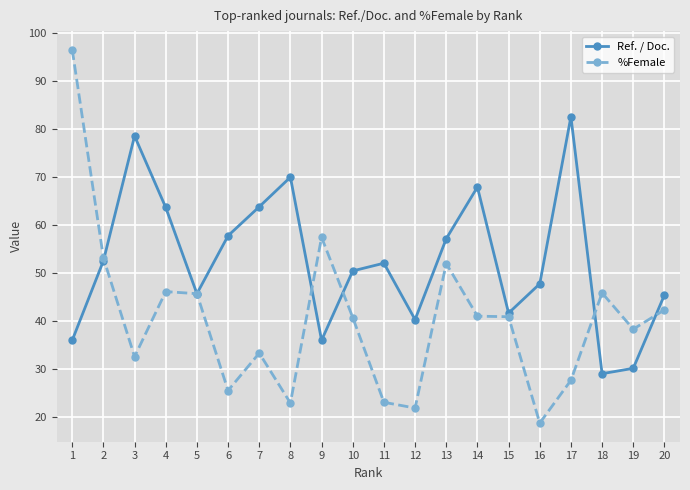

Where is the first local maximum for Ref. / Doc.?

3